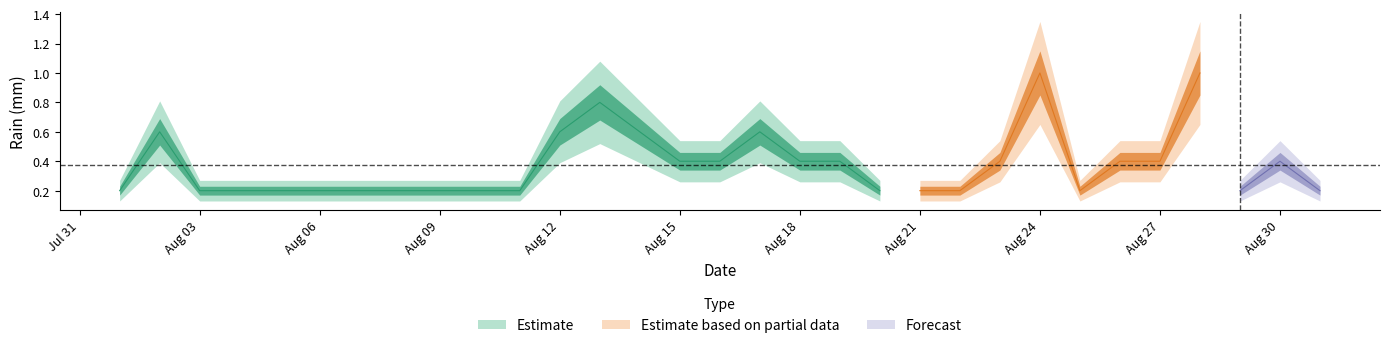

The value at 2016-08-09 is 0.2. True or false?

True